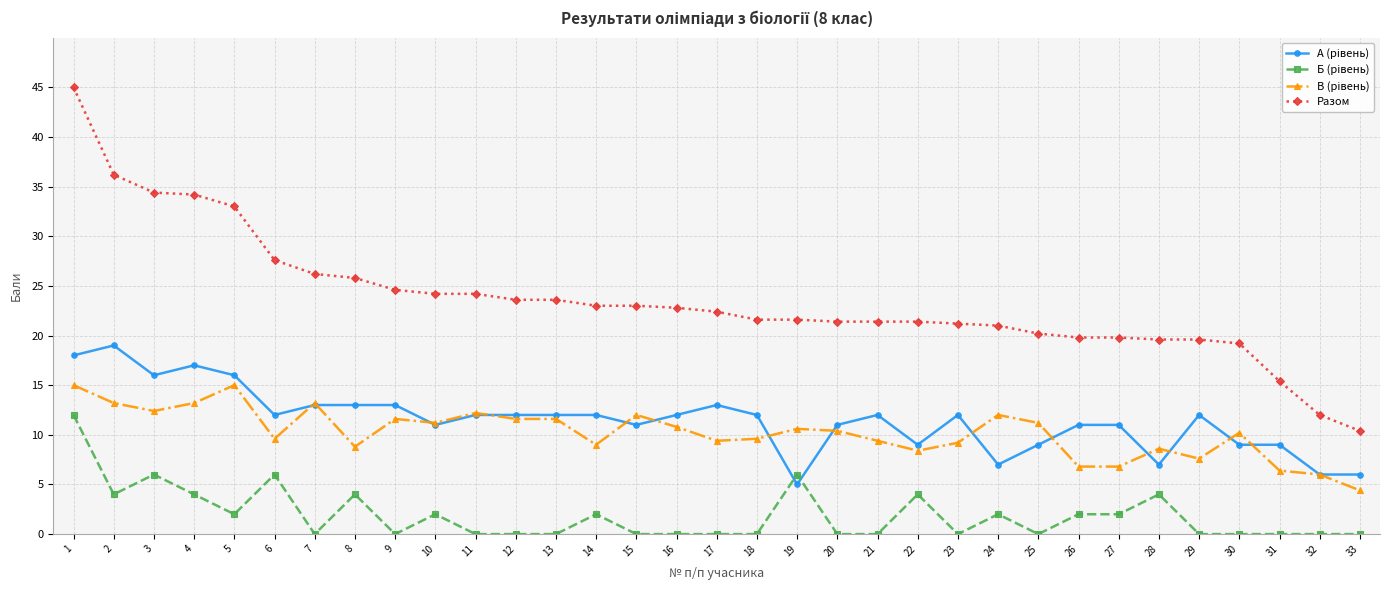

True or false: Разом has a value of 12.0 at 32.

True